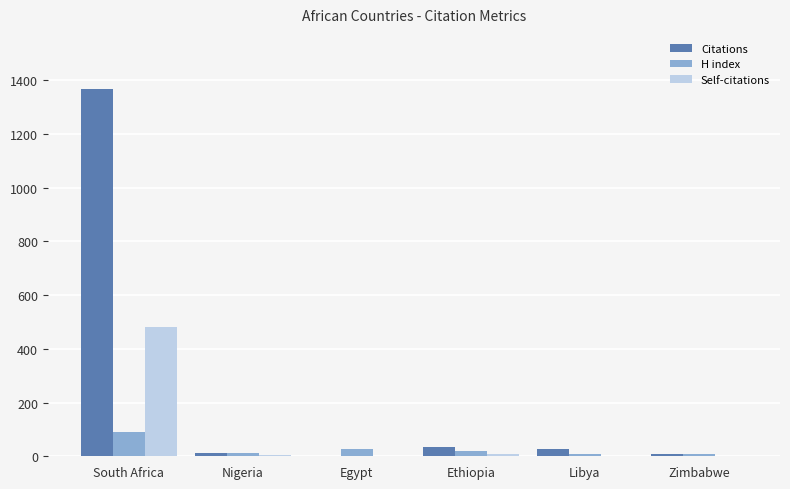

Which category has the highest value across all series?

South Africa